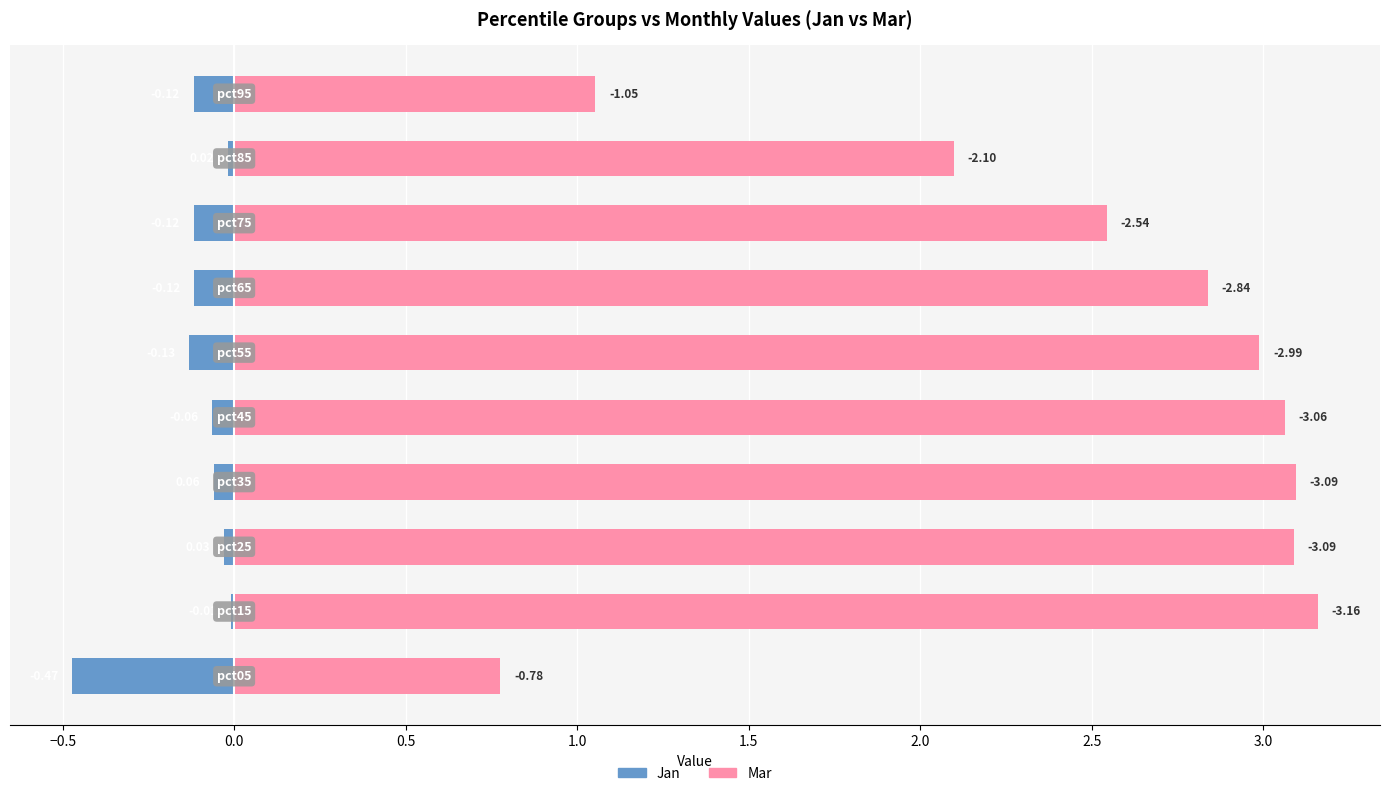

Rank the series by their maximum value, from lowest to highest.

Jan, Mar